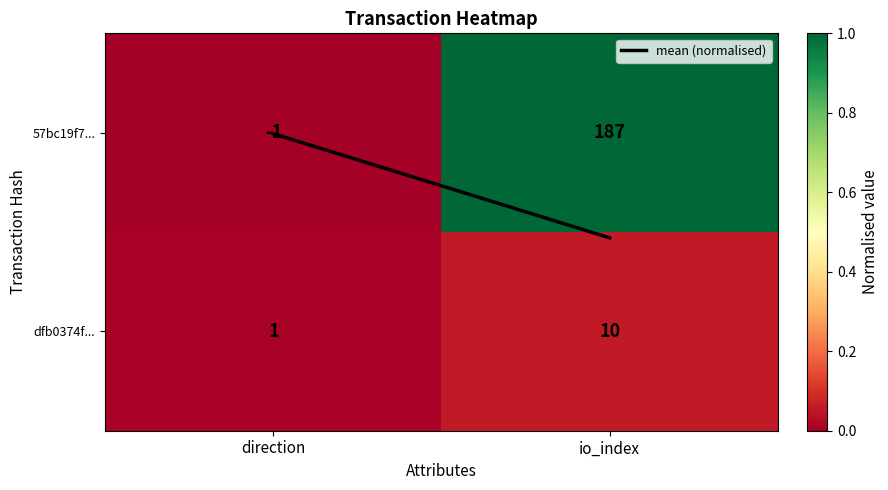

Count the number of categories in the chart.

2